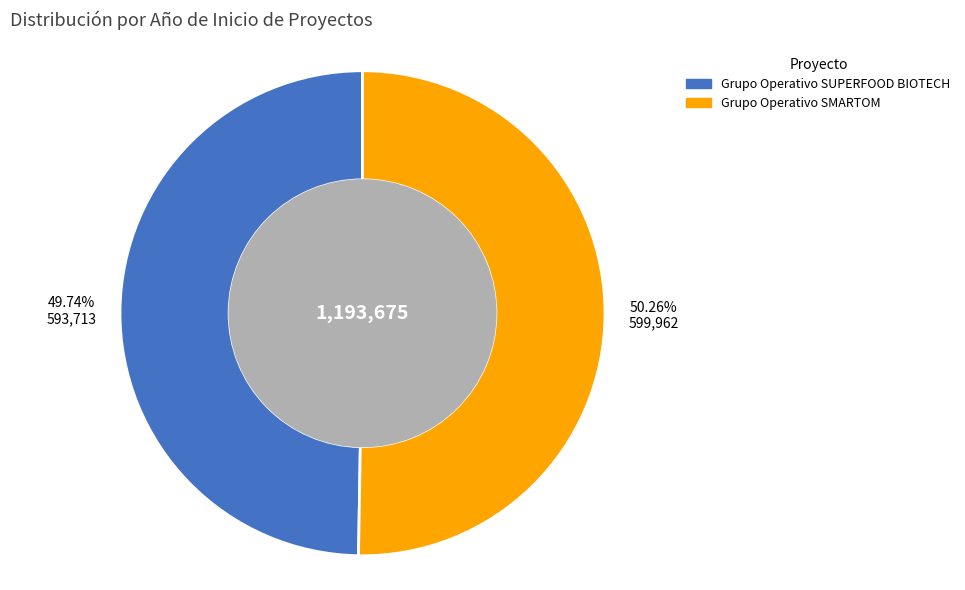

Is the sum of Grupo Operativo SMARTOM and Grupo Operativo SUPERFOOD BIOTECH greater than half?

Yes